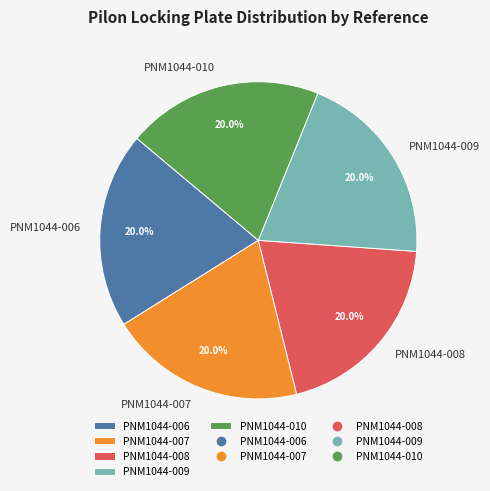

What percentage is NOT represented by PNM1044-007?

80.0%